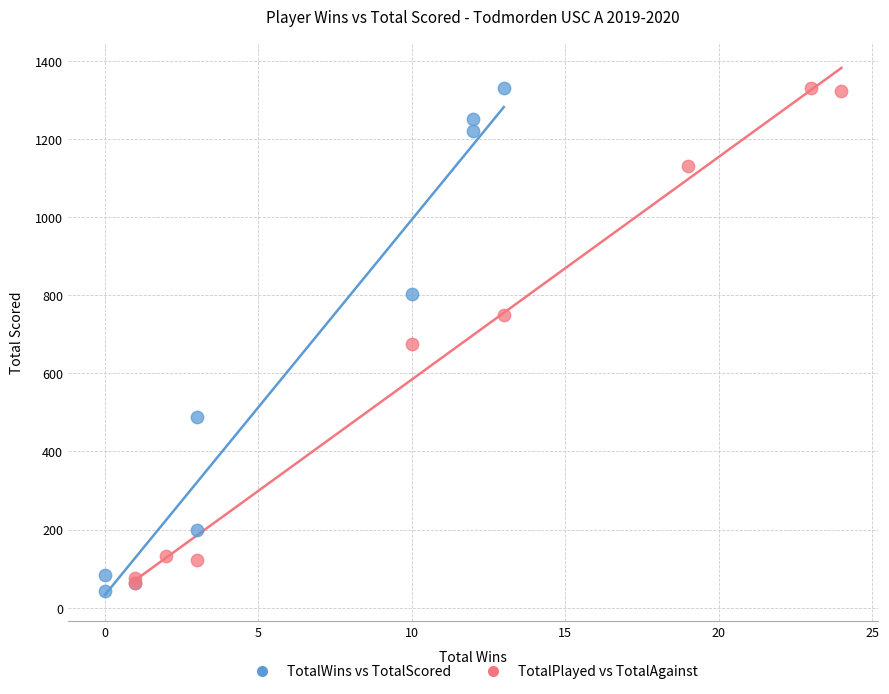

What are all the series names shown in the legend?

TotalWins vs TotalScored, TotalPlayed vs TotalAgainst